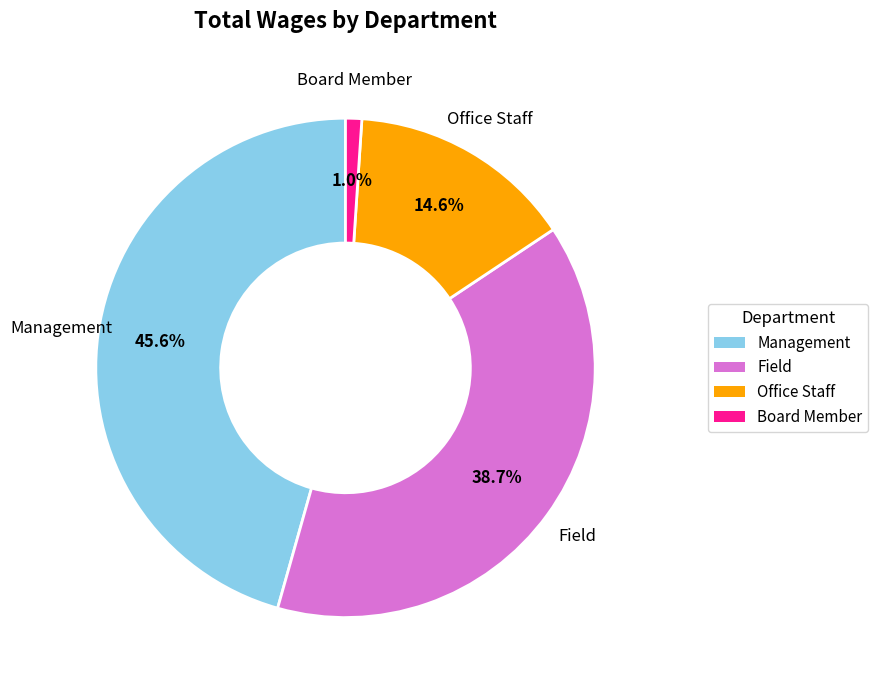

How many segments does this pie chart have?

4